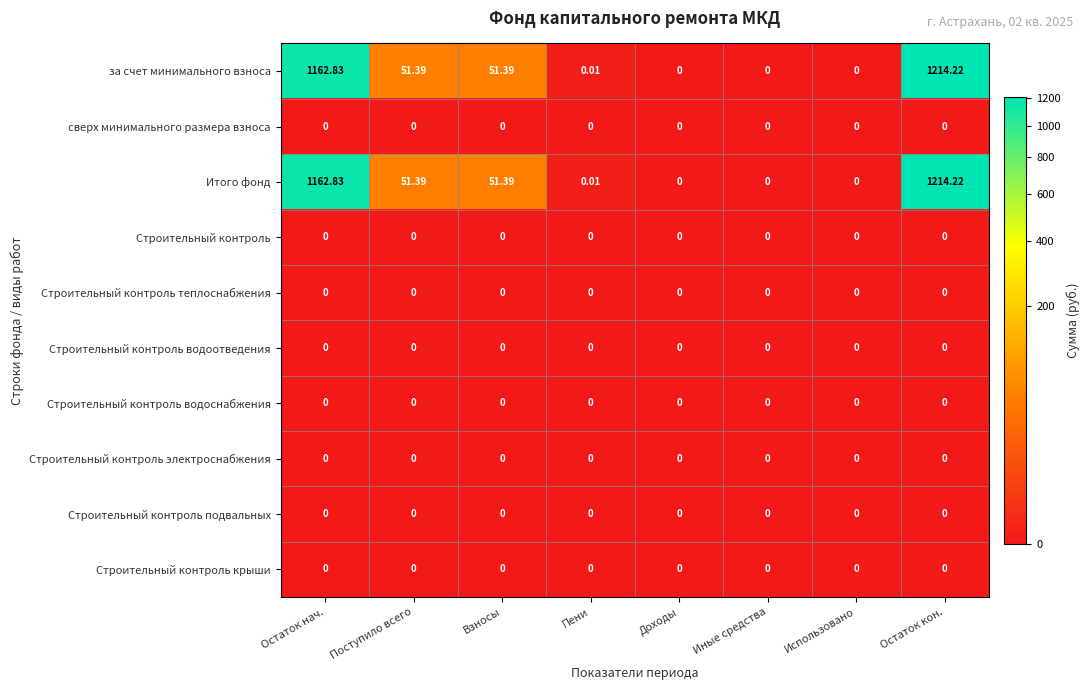

Which category has the highest value across all series?

Остаток кон.